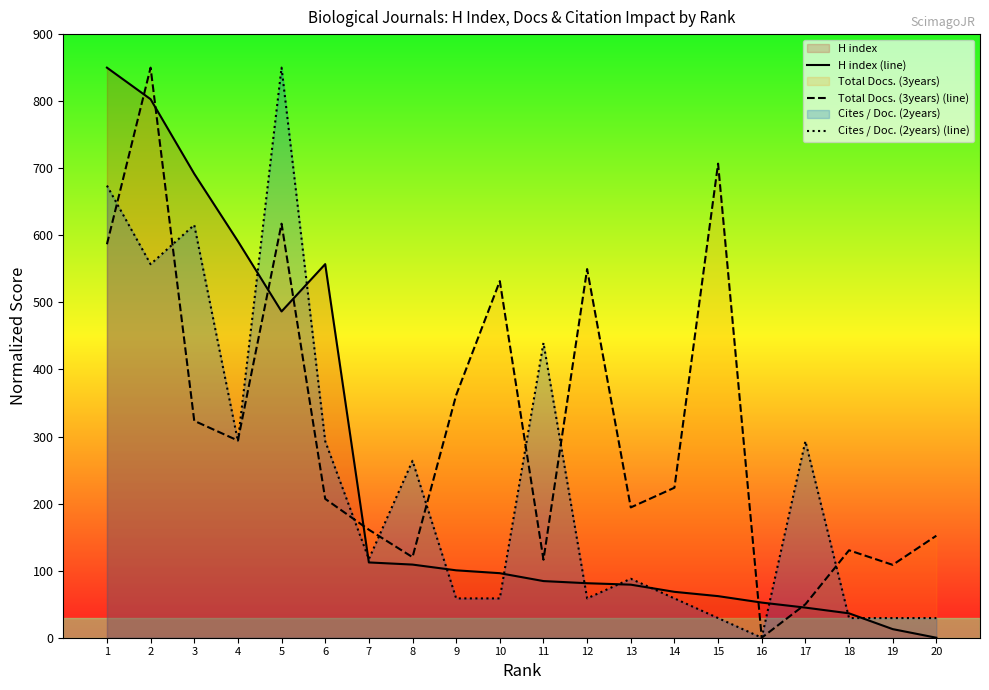

After their last crossing, which series has the higher values: H index (line) or Total Docs. (3years) (line)?

Total Docs. (3years) (line)